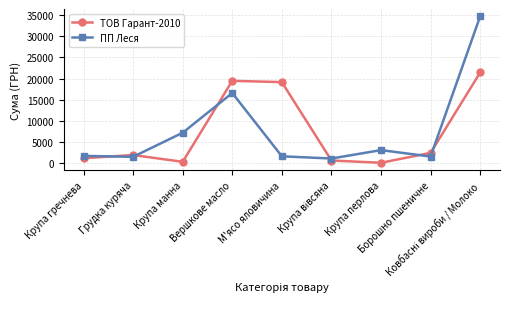

What is the value of the ПП Леся point at the 3rd from the left?

7227.1